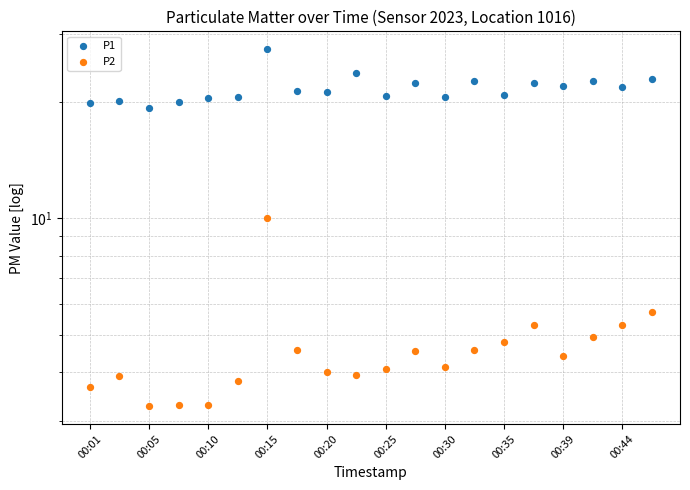

What are all the series names shown in the legend?

P1, P2